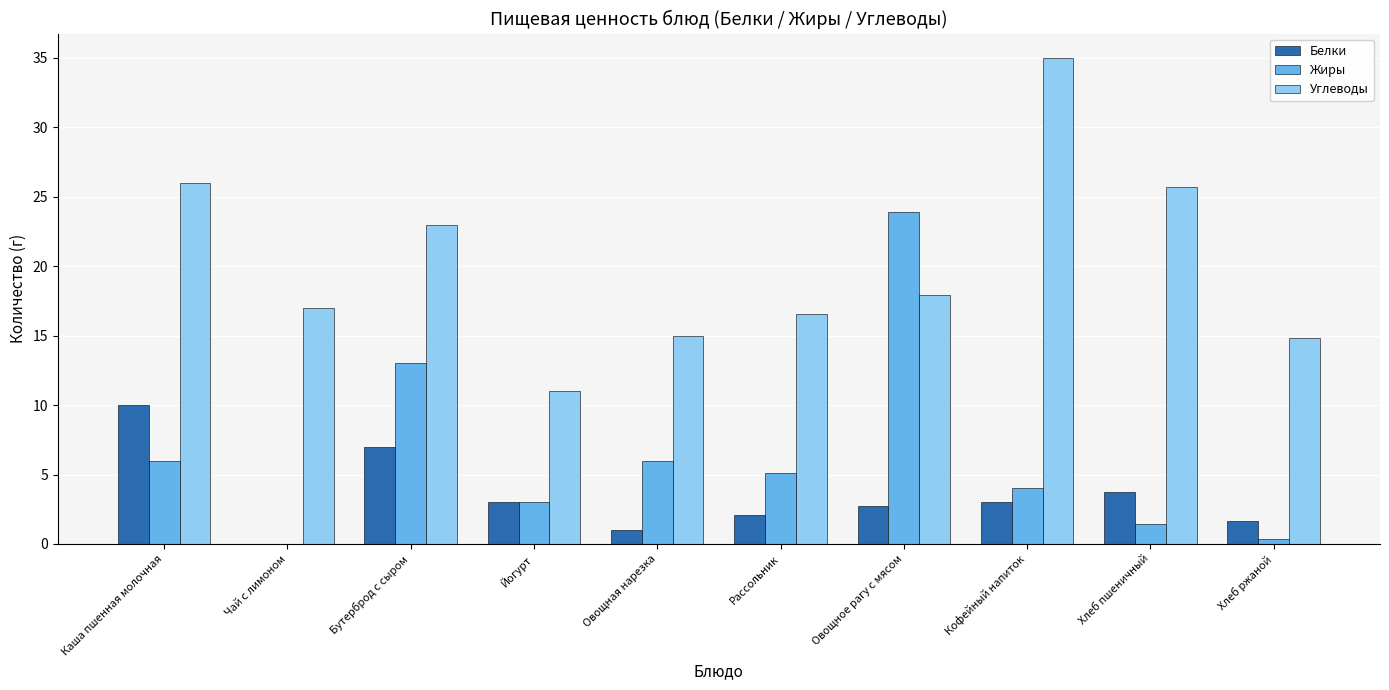

Read the Белки value at Бутерброд с сыром.

7.0